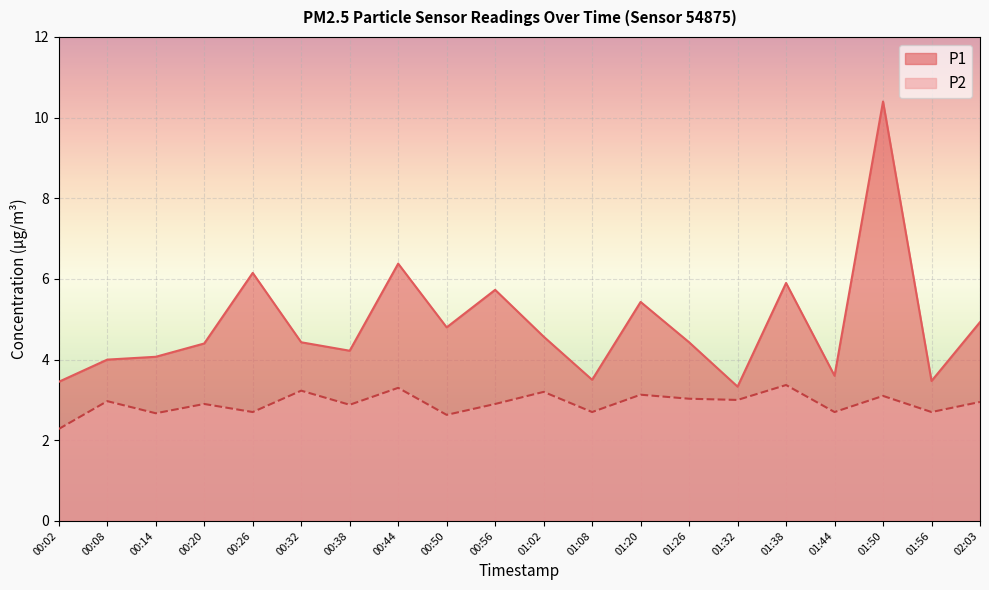

Between 00:02 and 01:56, which series saw the biggest shift?

P2